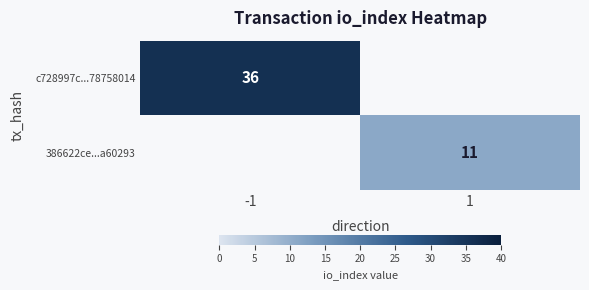

At how many categories does at least one series exceed 0?

2